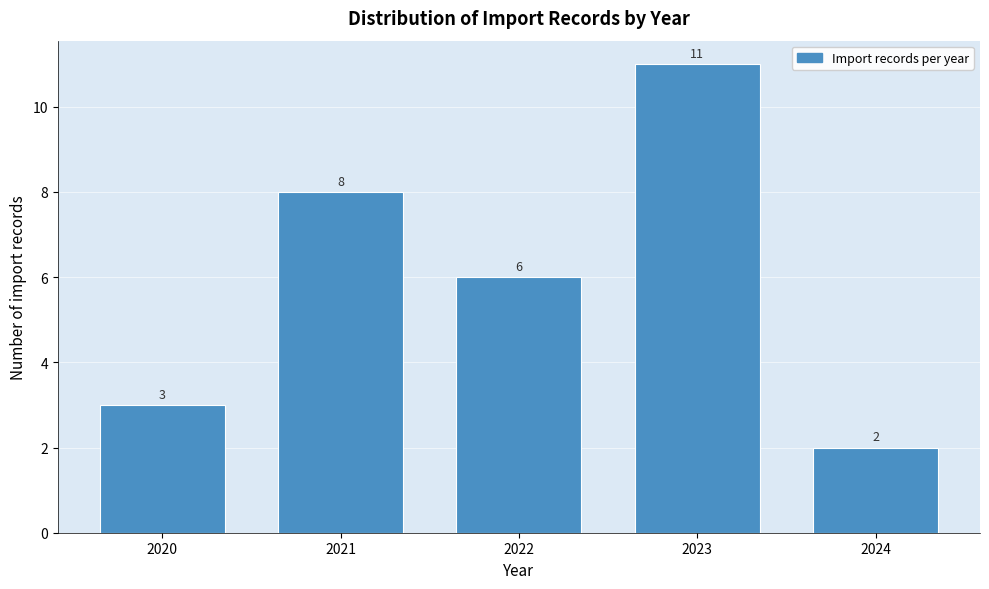

Reading left to right, list every bar in this chart as the range it spans on the x-axis followed by its height.

2019.5 to 2020.5: 3
2020.5 to 2021.5: 8
2021.5 to 2022.5: 6
2022.5 to 2023.5: 11
2023.5 to 2024.5: 2